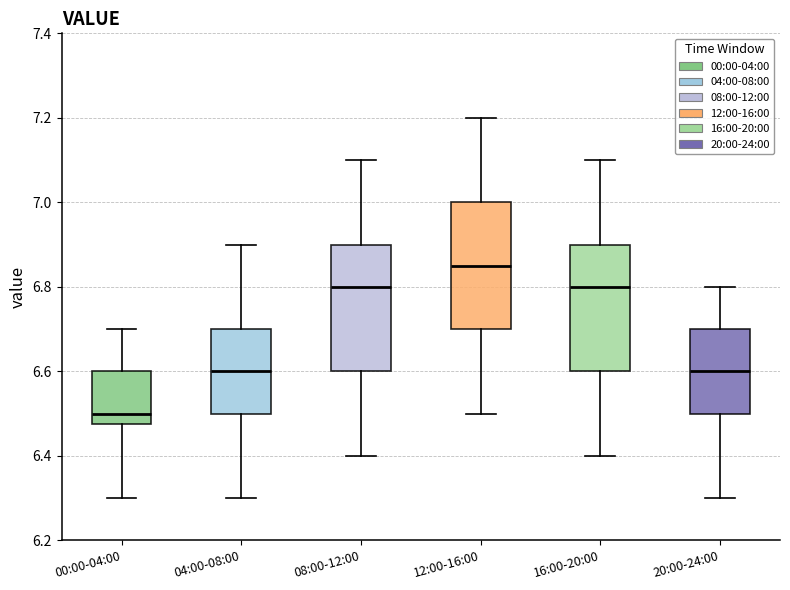

Which box has the lowest median line?

00:00-04:00